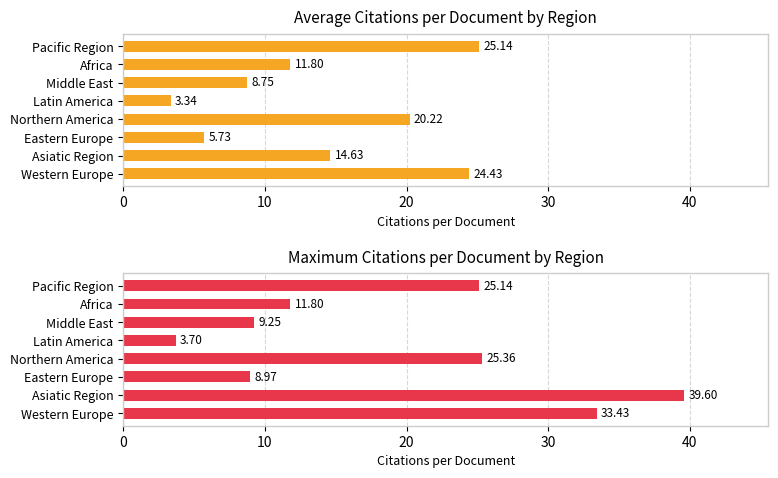

The Max citations/doc series shows 2.4 at Latin America. True or false?

False